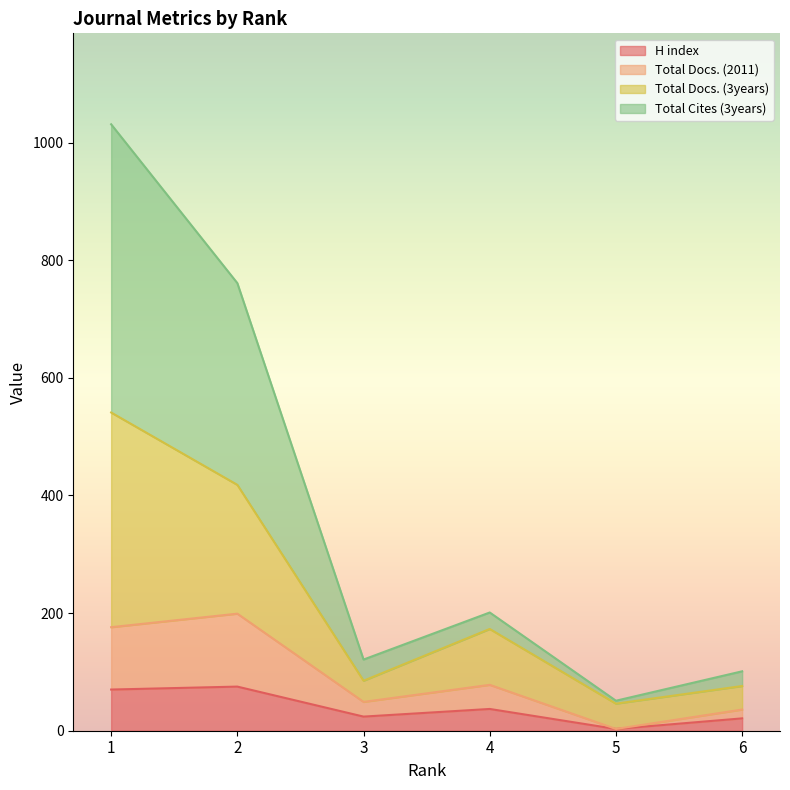

What is the difference between the maximum and minimum values in the Total Docs. (2011) series?

196